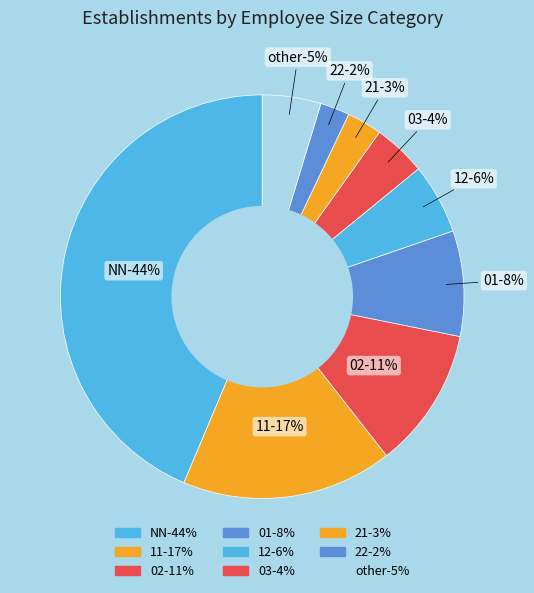

Which slice is the largest?

NN